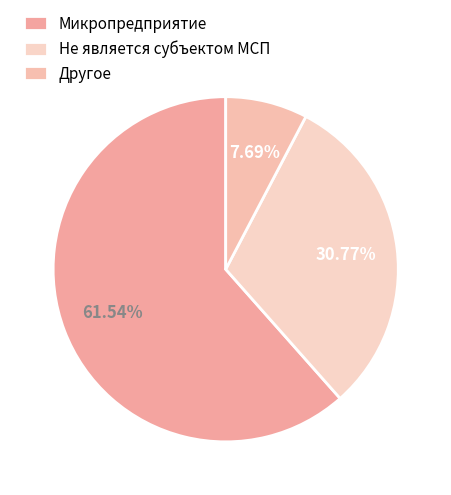

How many slices are in this pie chart?

3